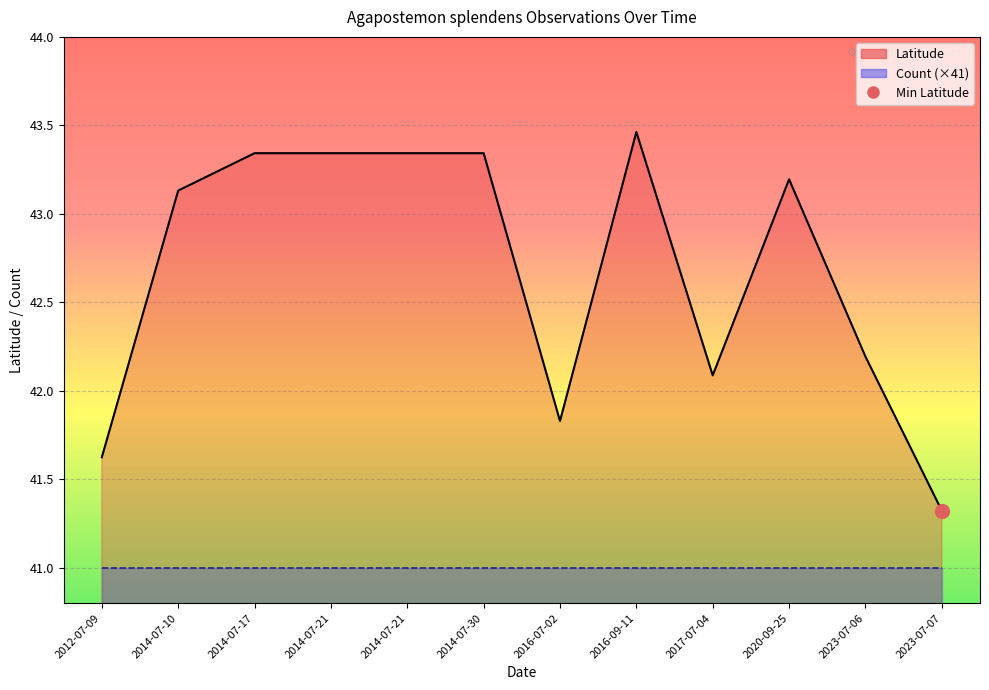

Which series has the largest total across all categories?

Latitude